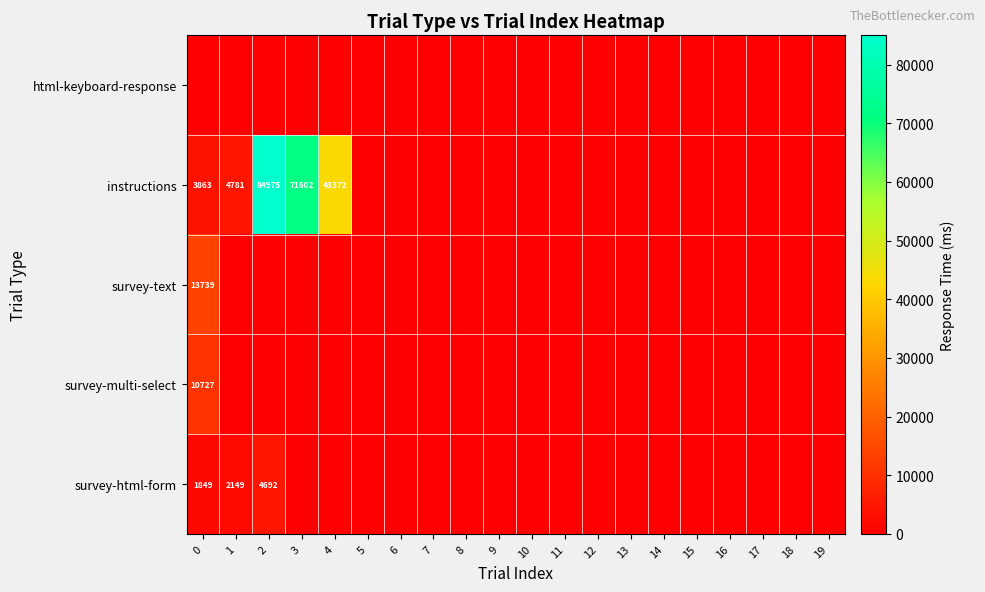

What is the greatest value displayed?

84975